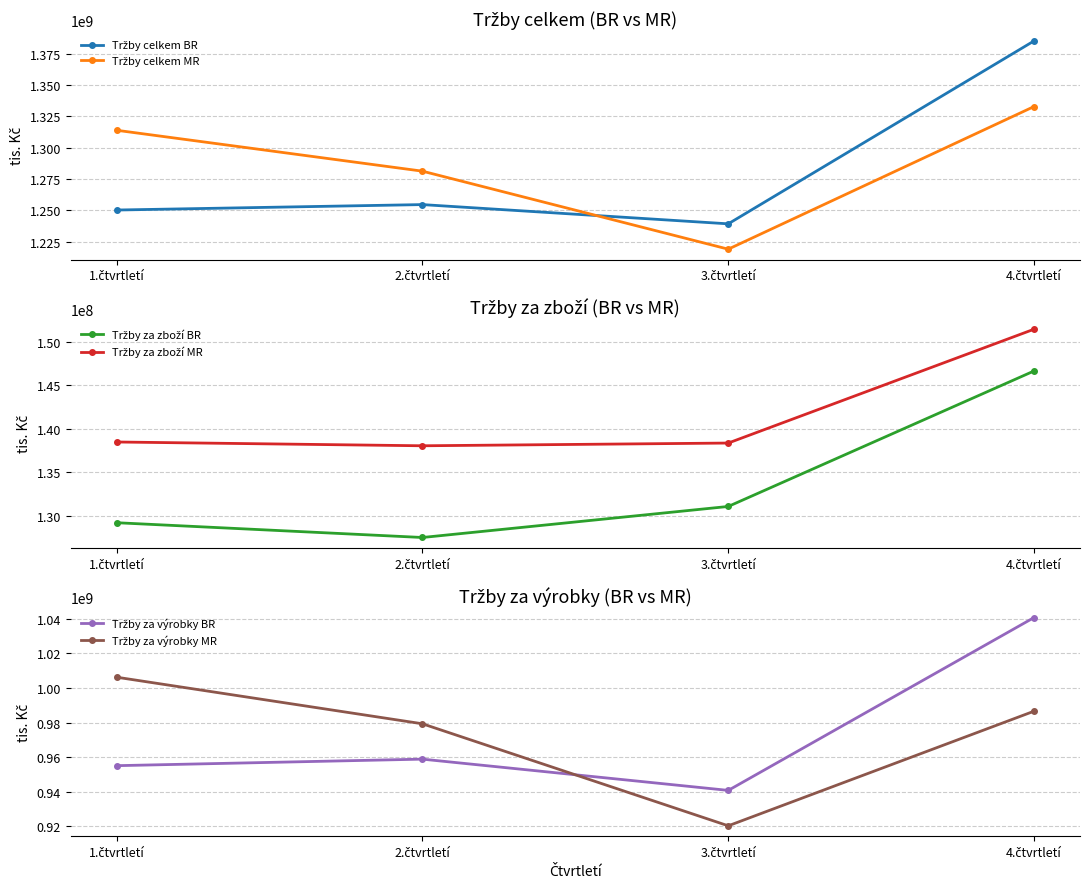

Reading left to right, transcribe all the data shown in this chart.

Tržby celkem BR: 1.čtvrtletí=1250331280	2.čtvrtletí=1254666622	3.čtvrtletí=1239336220	4.čtvrtletí=1385096204
Tržby celkem MR: 1.čtvrtletí=1313889182	2.čtvrtletí=1281299009	3.čtvrtletí=1219143610	4.čtvrtletí=1332814367
Tržby za zboží BR: 1.čtvrtletí=129201567	2.čtvrtletí=127504491	3.čtvrtletí=131068660	4.čtvrtletí=146631167
Tržby za zboží MR: 1.čtvrtletí=138471836	2.čtvrtletí=138037138	3.čtvrtletí=138350532	4.čtvrtletí=151426699
Tržby za výrobky BR: 1.čtvrtletí=955076347	2.čtvrtletí=958850140	3.čtvrtletí=940803066	4.čtvrtletí=1040630273
Tržby za výrobky MR: 1.čtvrtletí=1006168643	2.čtvrtletí=979266840	3.čtvrtletí=920354301	4.čtvrtletí=986548098